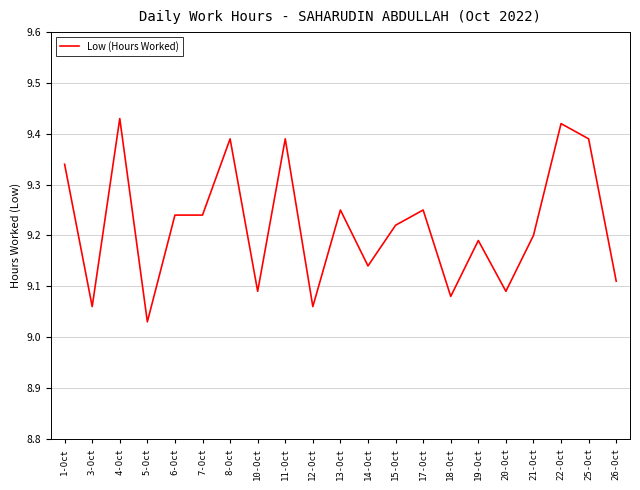

Which category has the highest value across all series?

4-Oct